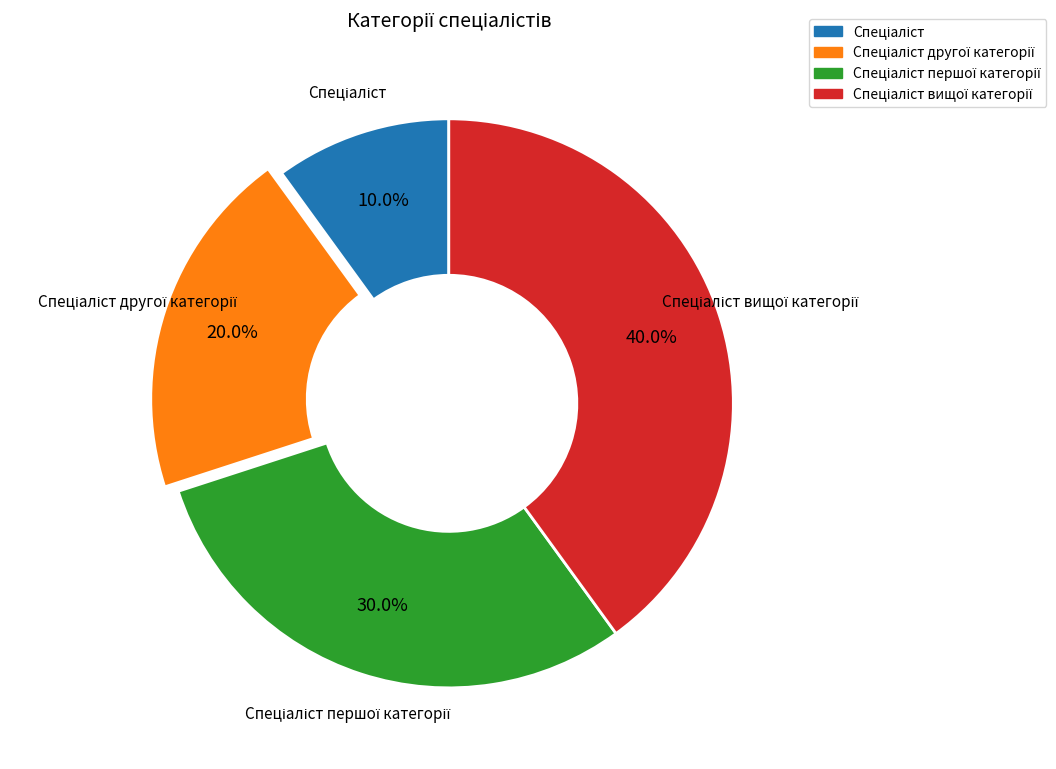

Count the number of slices in the pie.

4